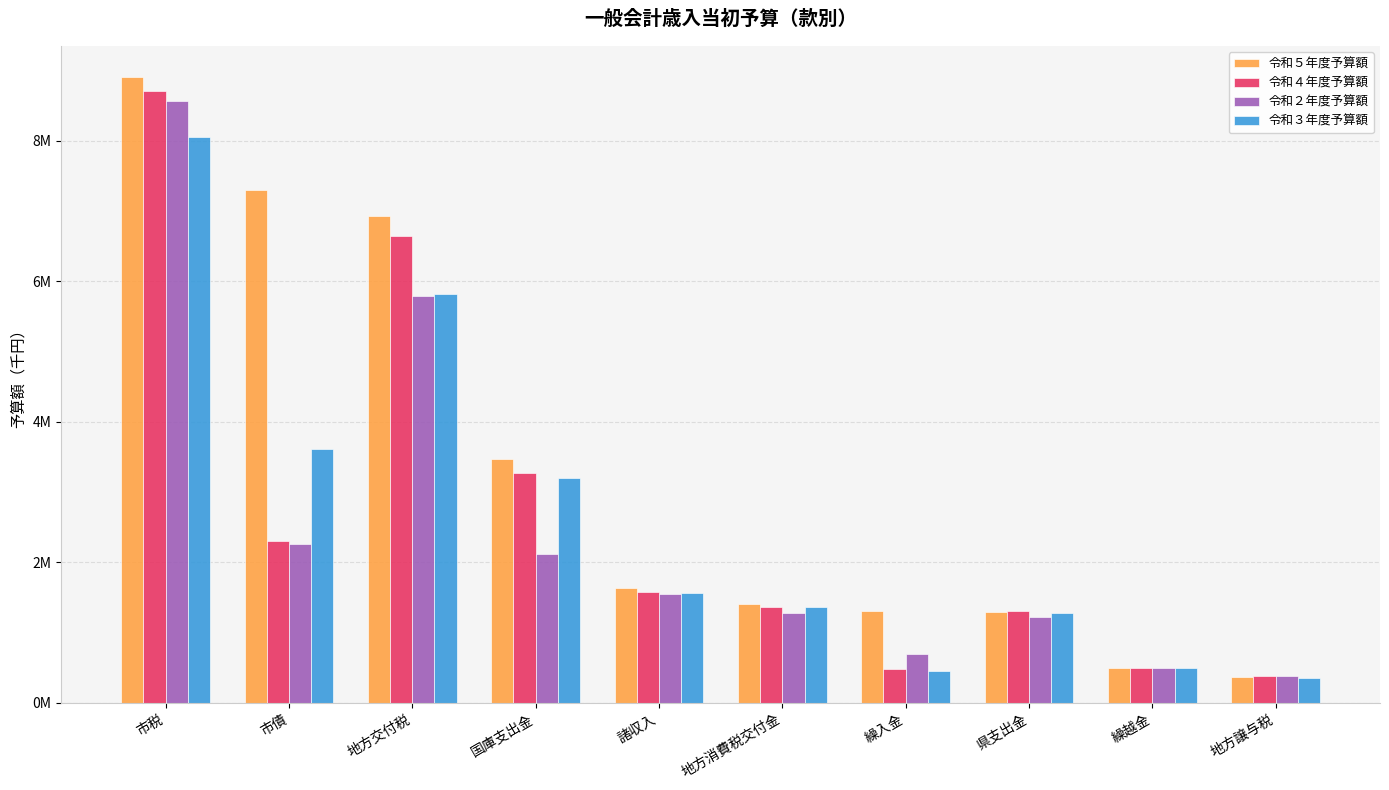

Does the chart contain stacked bars?

No